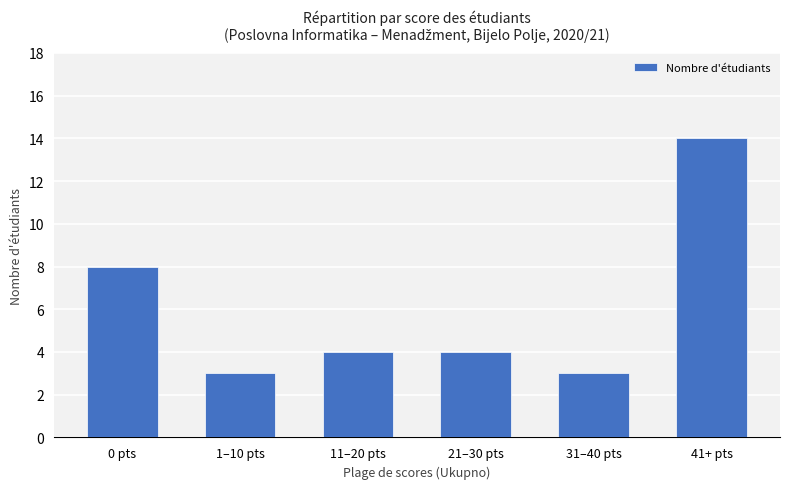

Which label corresponds to the largest value in the chart?

41+ pts